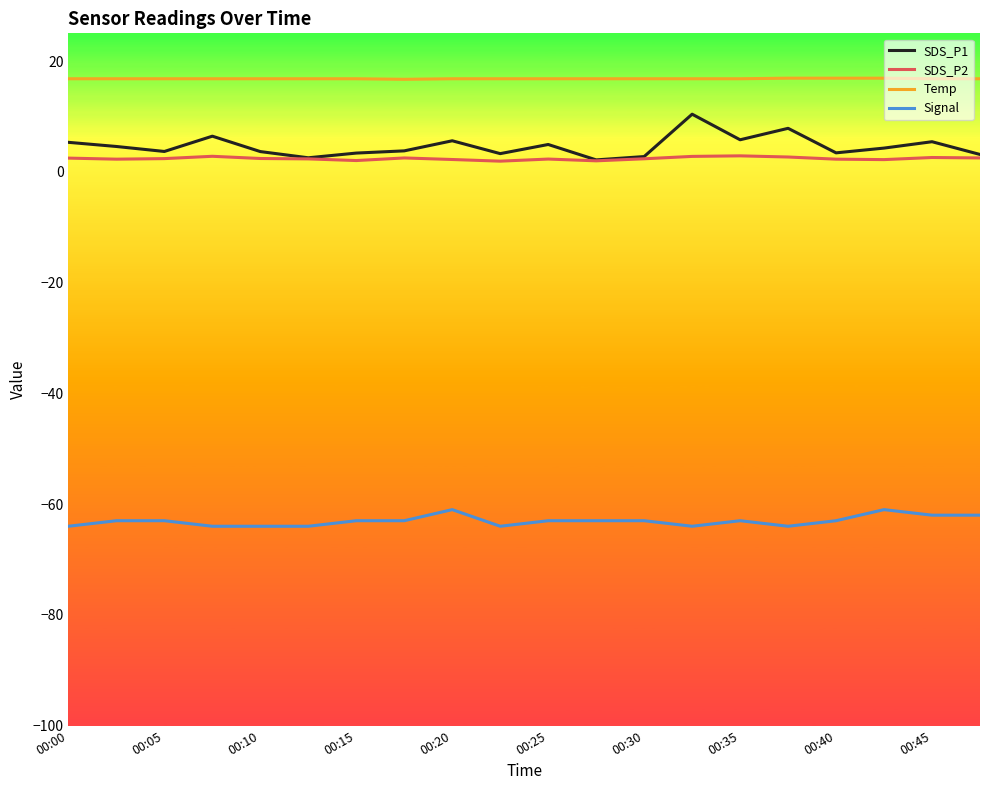

True or false: Temp and SDS_P2 intersect in this chart.

False